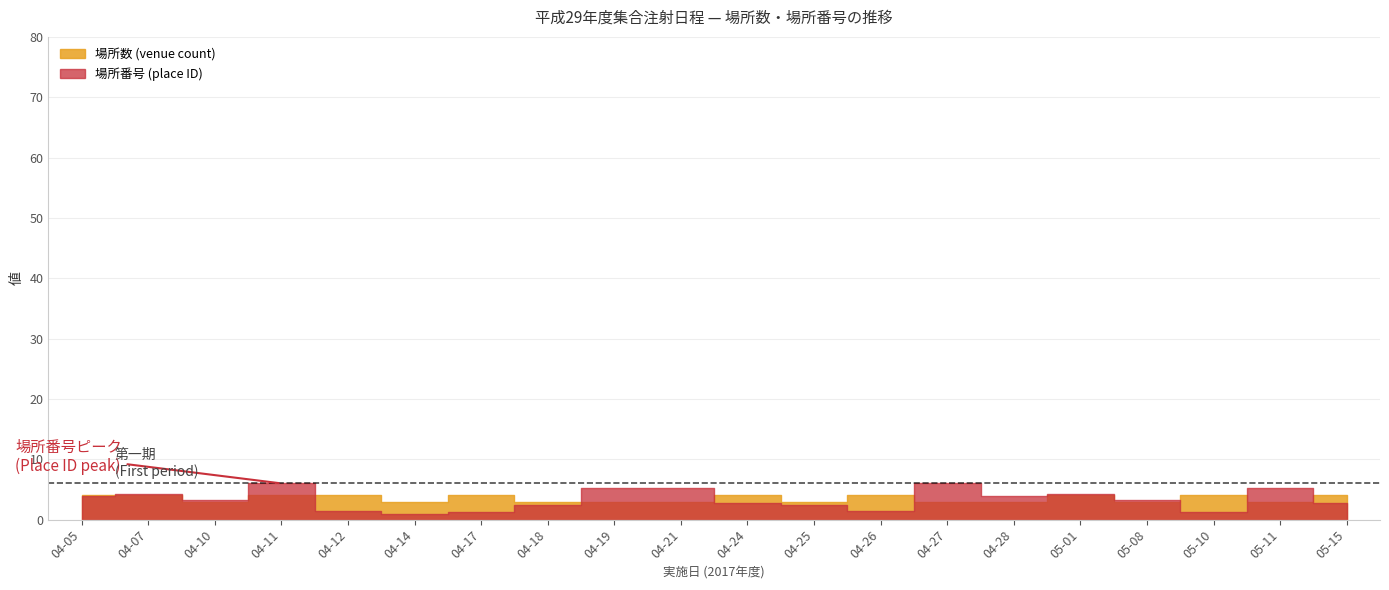

What is the sum of all 場所数 (venue count) values?

70